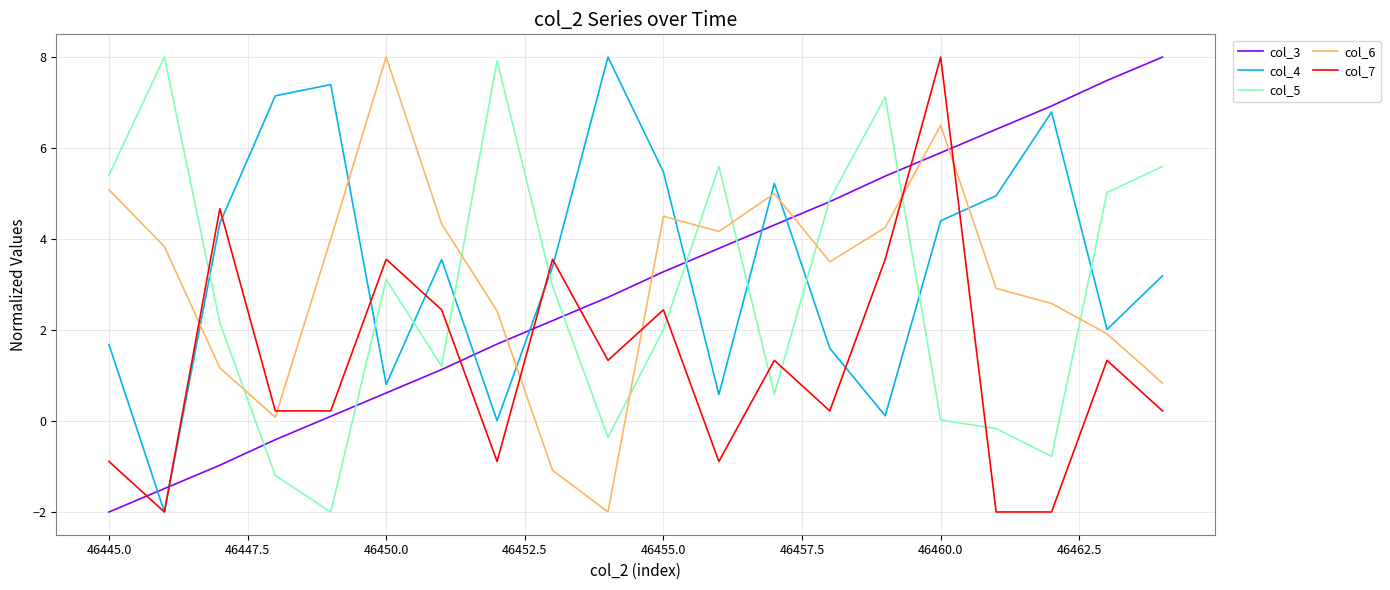

What is the minimum value shown in the chart?

-2.0